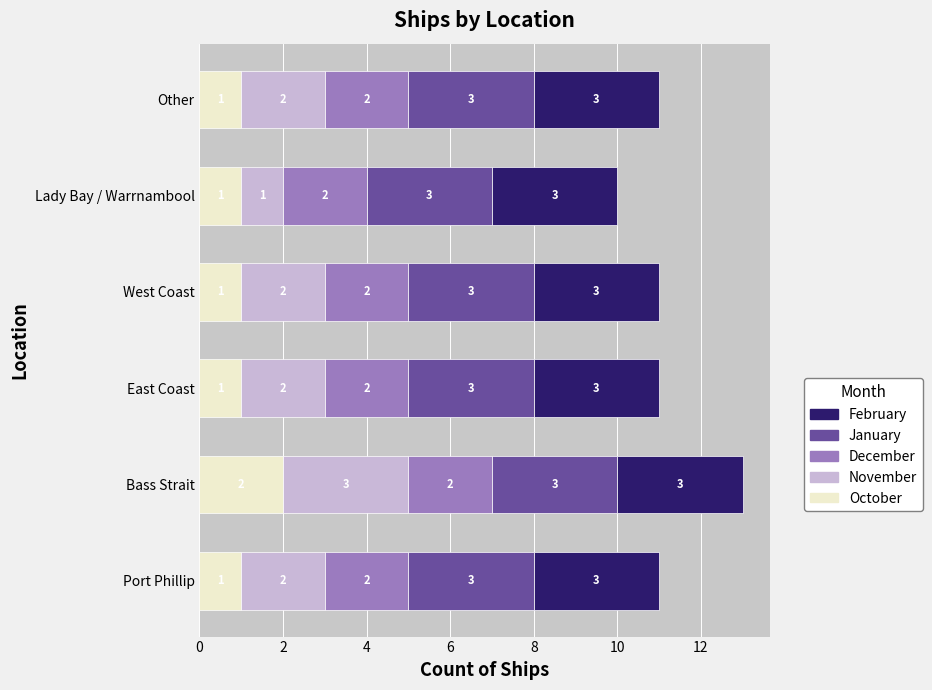

What is the sum of all October values?

7